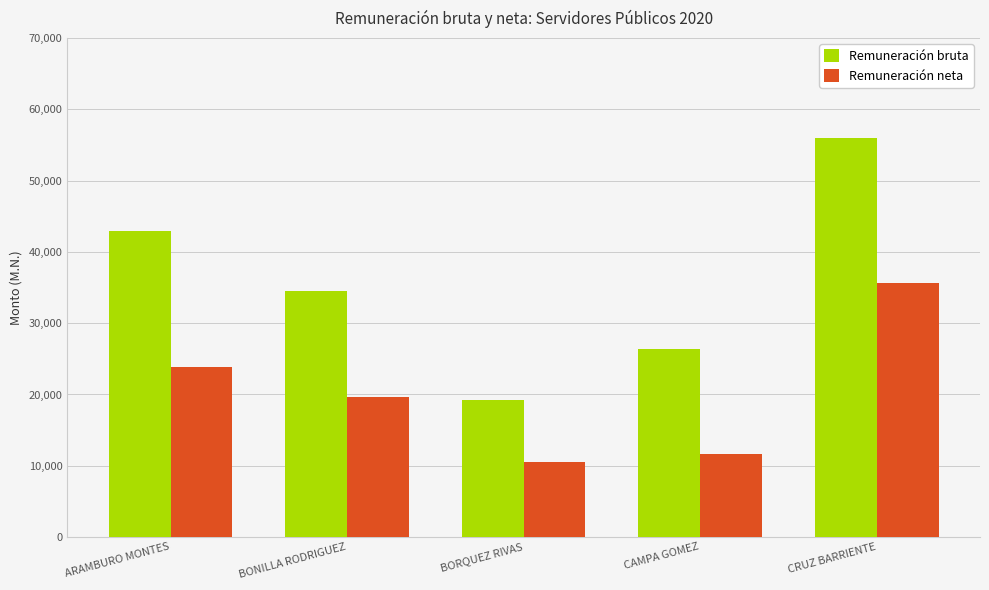

What is the maximum value for Remuneración bruta?

55955.3